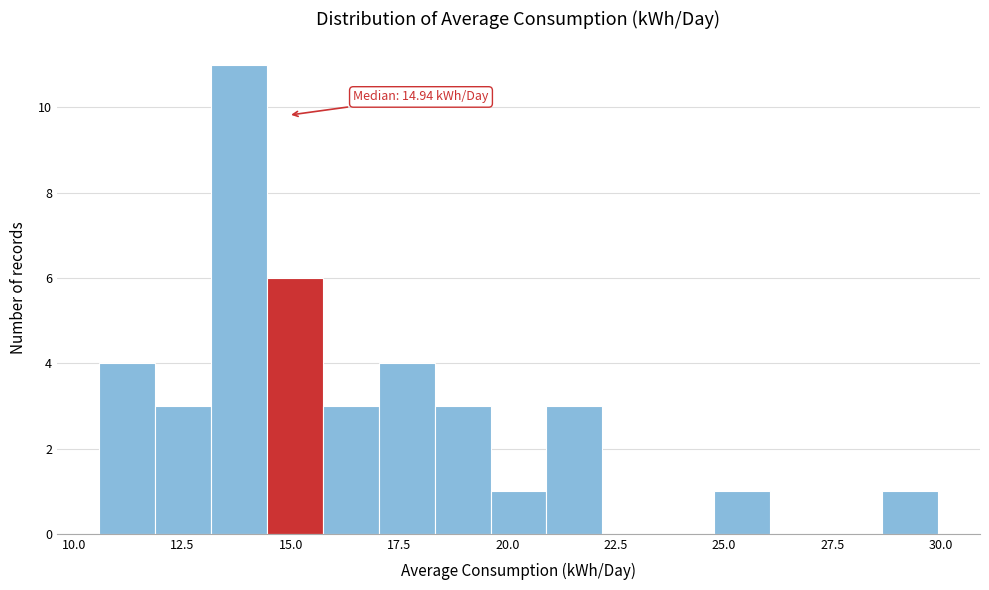

Read against the x-axis, roughly where is the centre of the tallest bar?

14.0